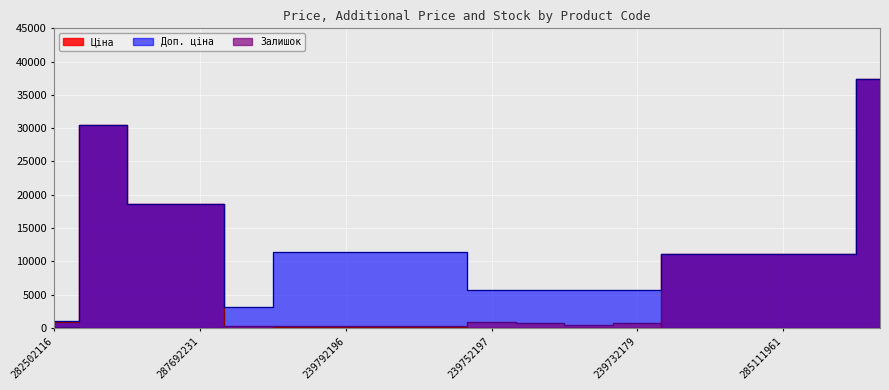

List the series in order of their peak value, highest first.

Ціна, Доп. ціна, Залишок